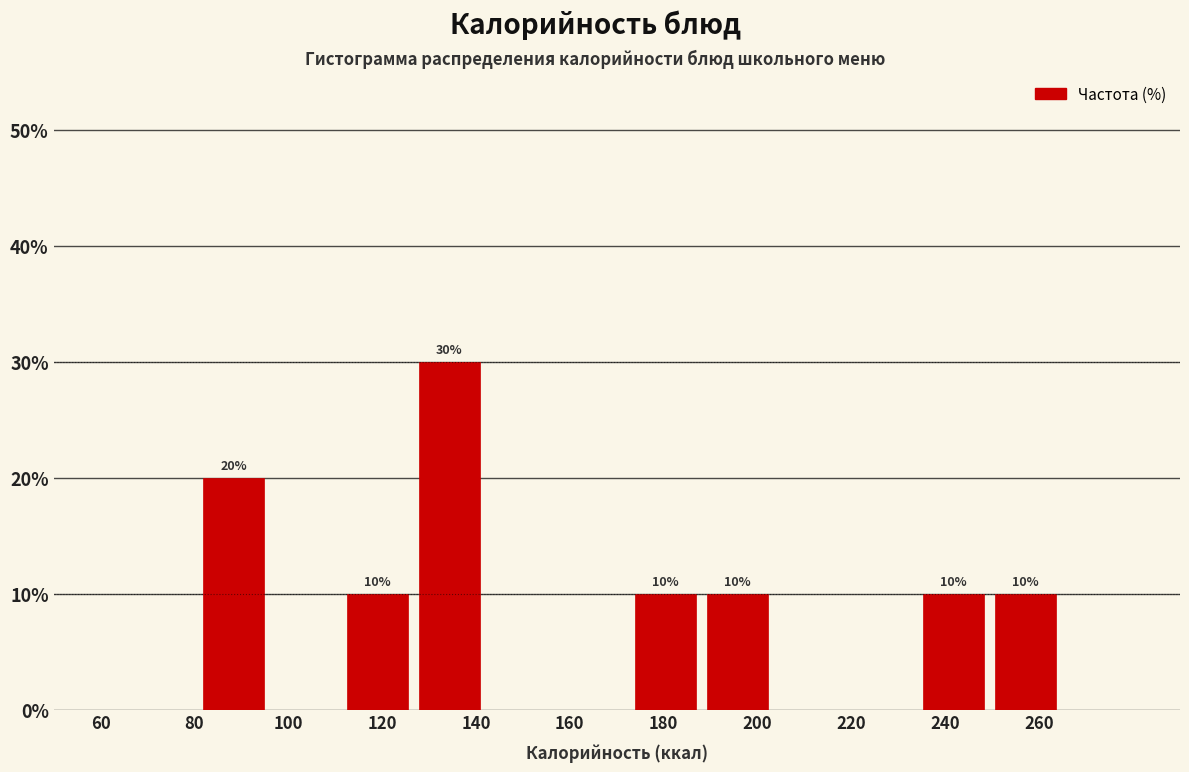

Over which range of the x-axis is the bar tallest?

126 to 142